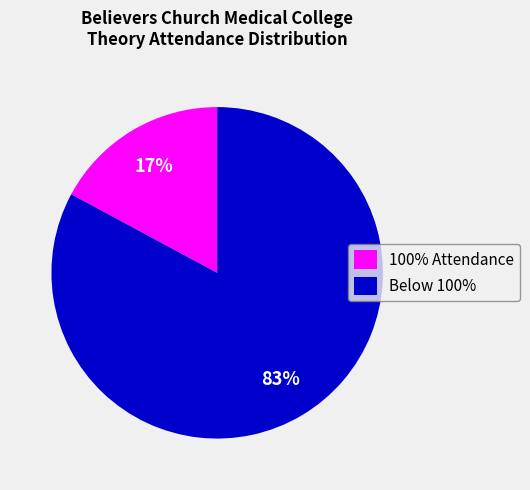

Which category accounts for the majority?

Below 100%